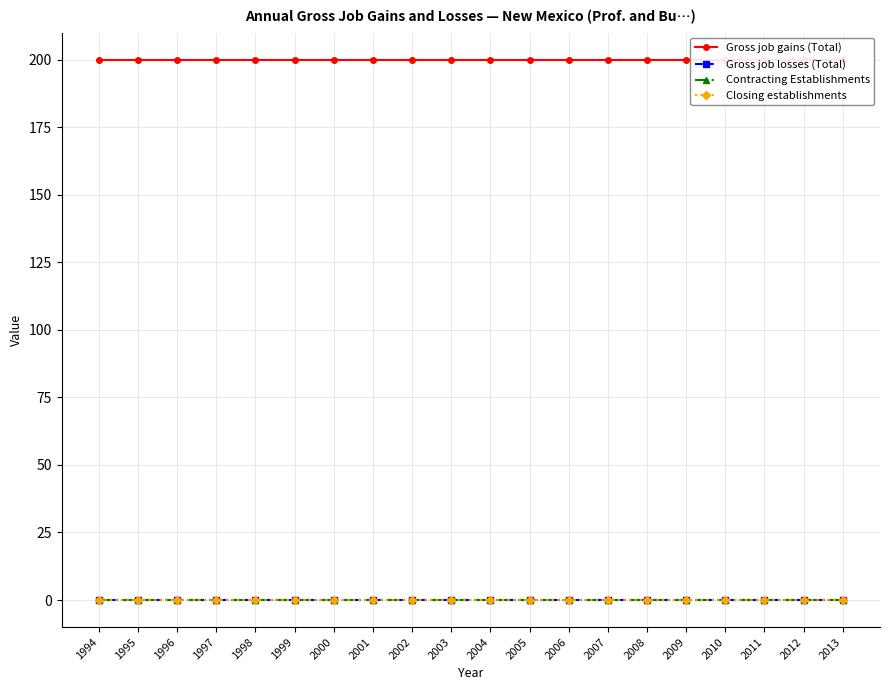

True or false: Closing establishments and Gross job gains (Total) cross at least once.

False